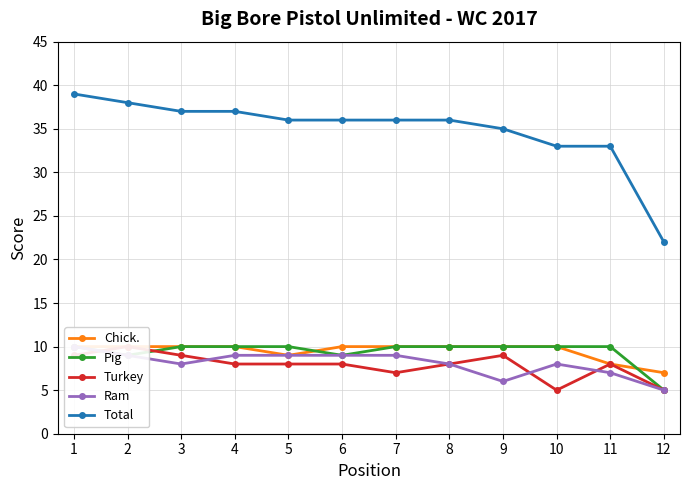

Between 1 and 8, which is larger?

1